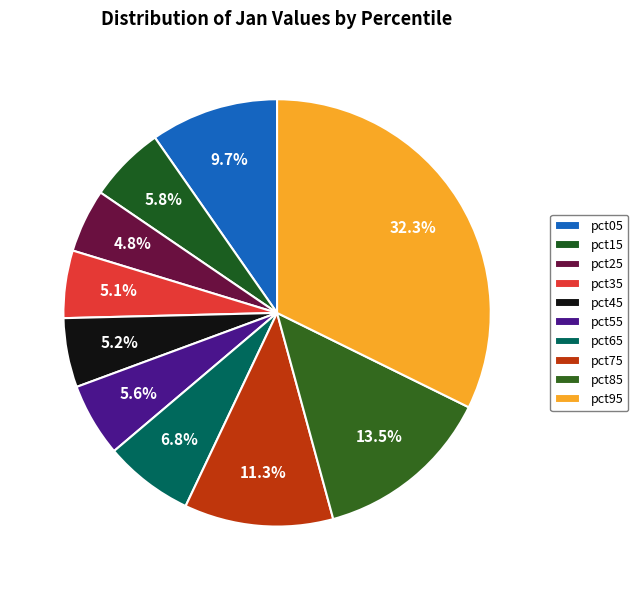

Count the number of slices in the pie.

10